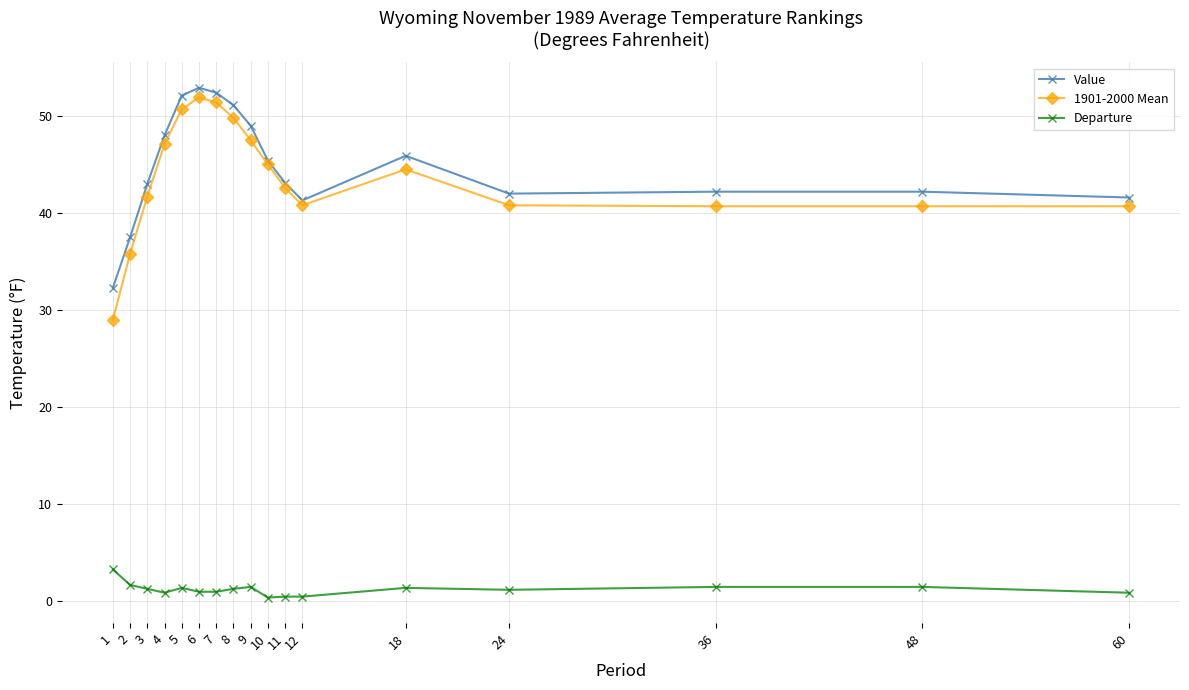

True or false: Value and Departure intersect in this chart.

False